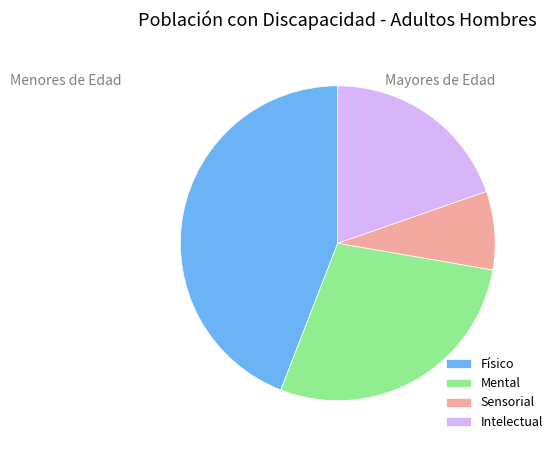

The Intelectual slice represents 28% of the pie. True or false?

False